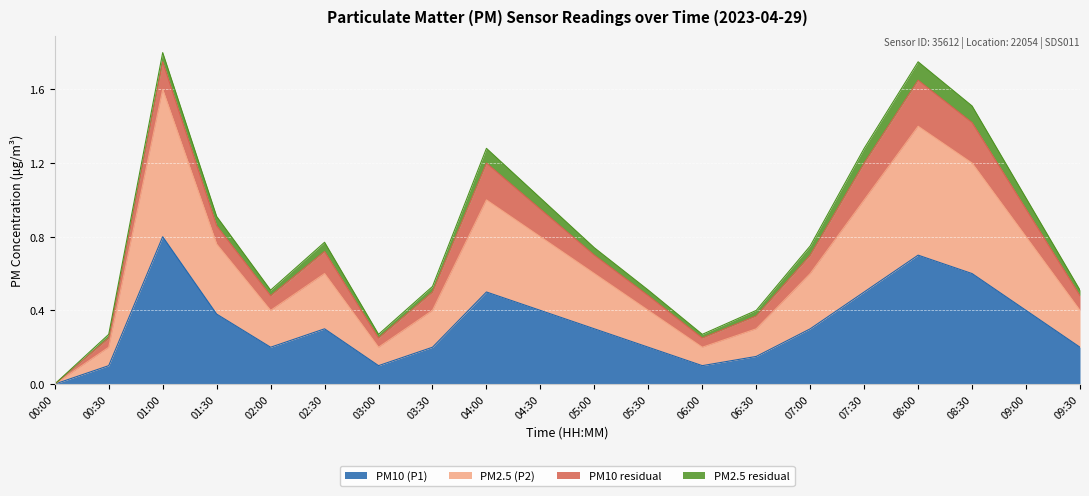

Where is the first local maximum for P2?

01:00